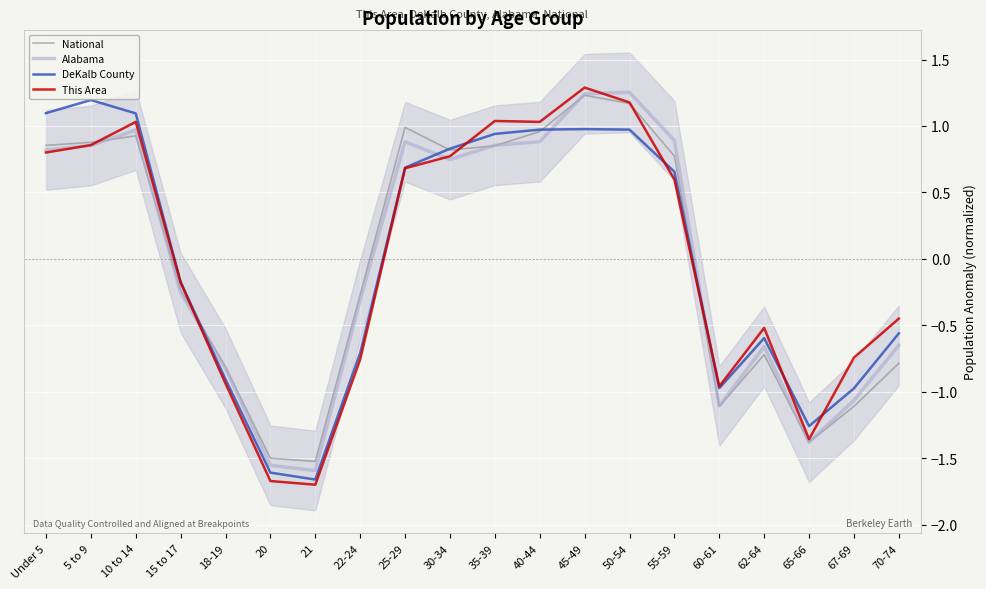

How many distinct data groups are displayed?

4